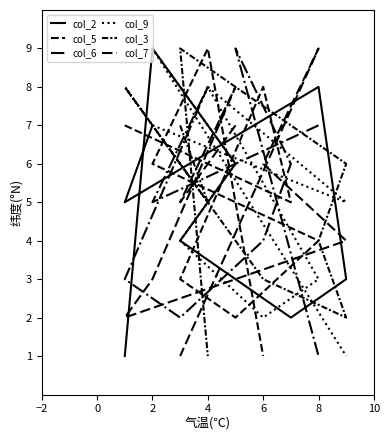

True or false: col_5 has a value of 3 at 4.

True